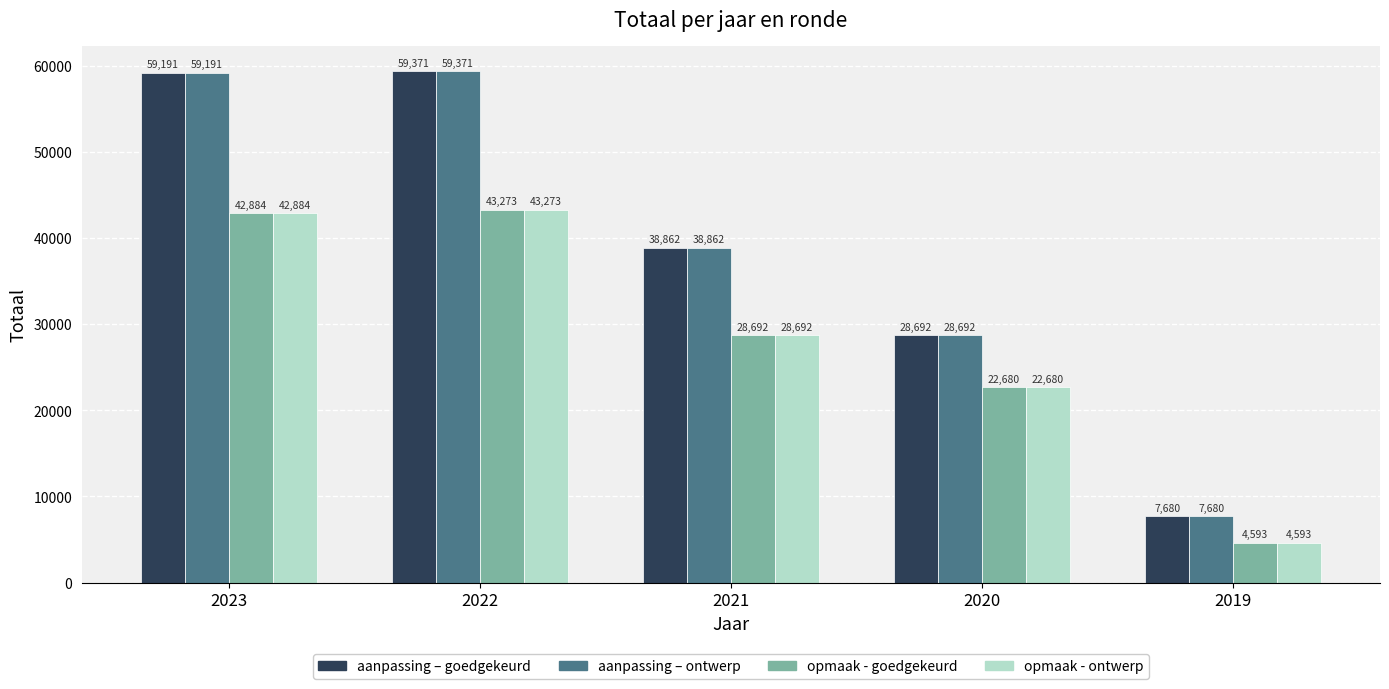

At which category is the sum across all series the highest?

2022